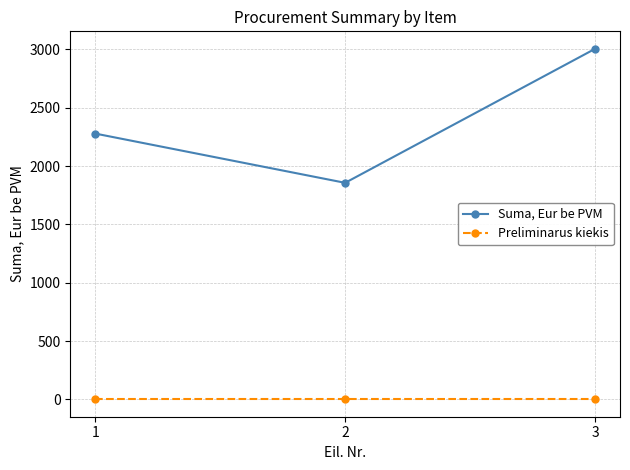

The value of Suma, Eur be PVM at 3 is 3004. True or false?

True